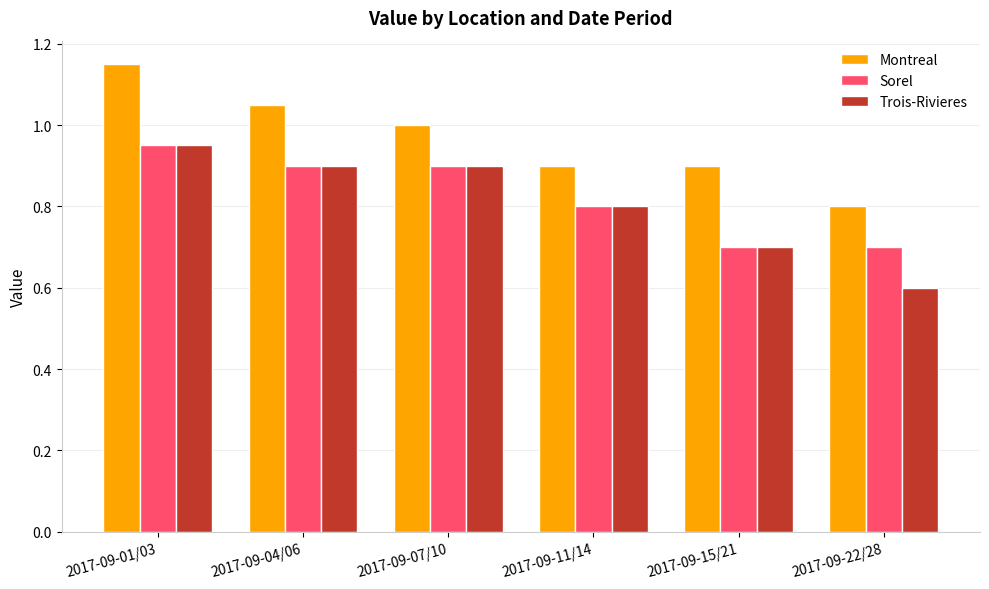

Where is Trois-Rivieres nearest to the value 0?

2017-09-22/28